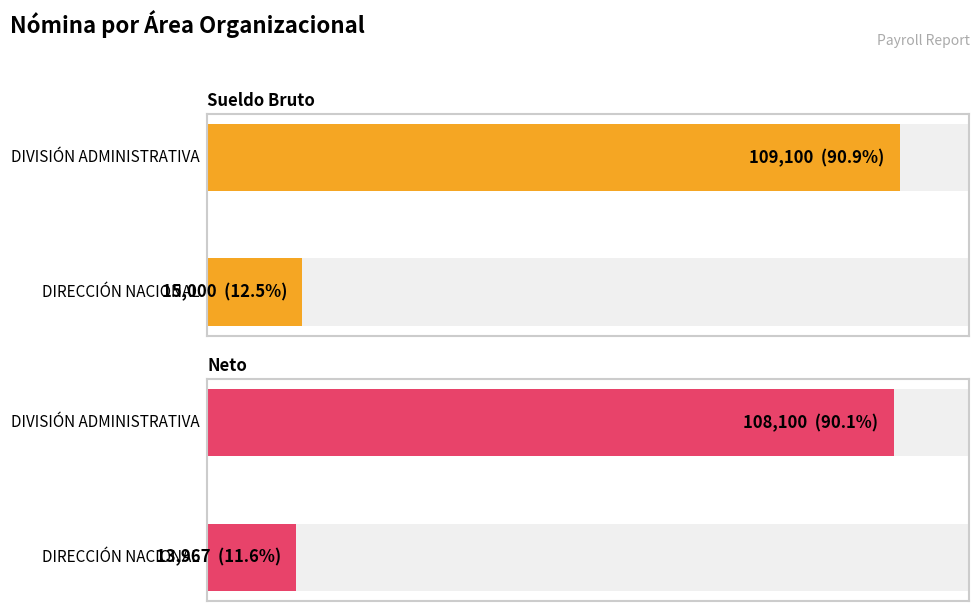

Which series has the widest spread of values?

Neto